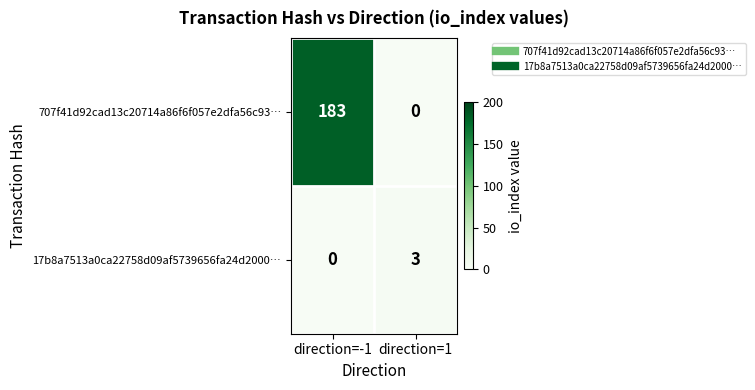

Rank the series by their average value, from highest to lowest.

707f41d92cad13c20714a86f6f057e2dfa56c93…, 17b8a7513a0ca22758d09af5739656fa24d2000…